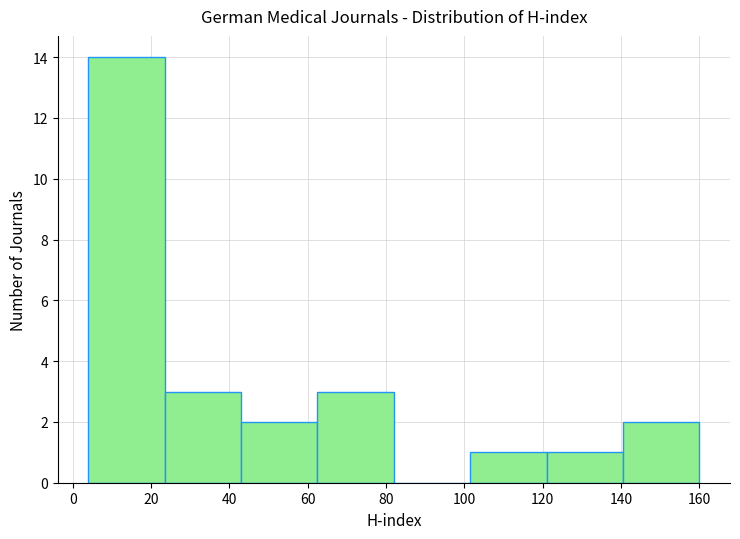

Which range on the x-axis has the tallest bar?

4.0 to 23.5